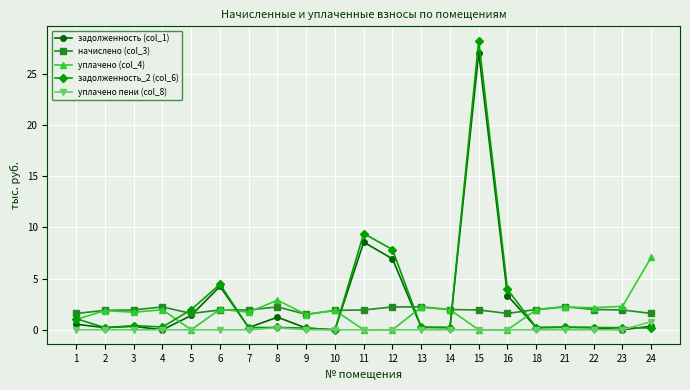

True or false: уплачено пени (col_8) has more than 0 interior local peaks.

True